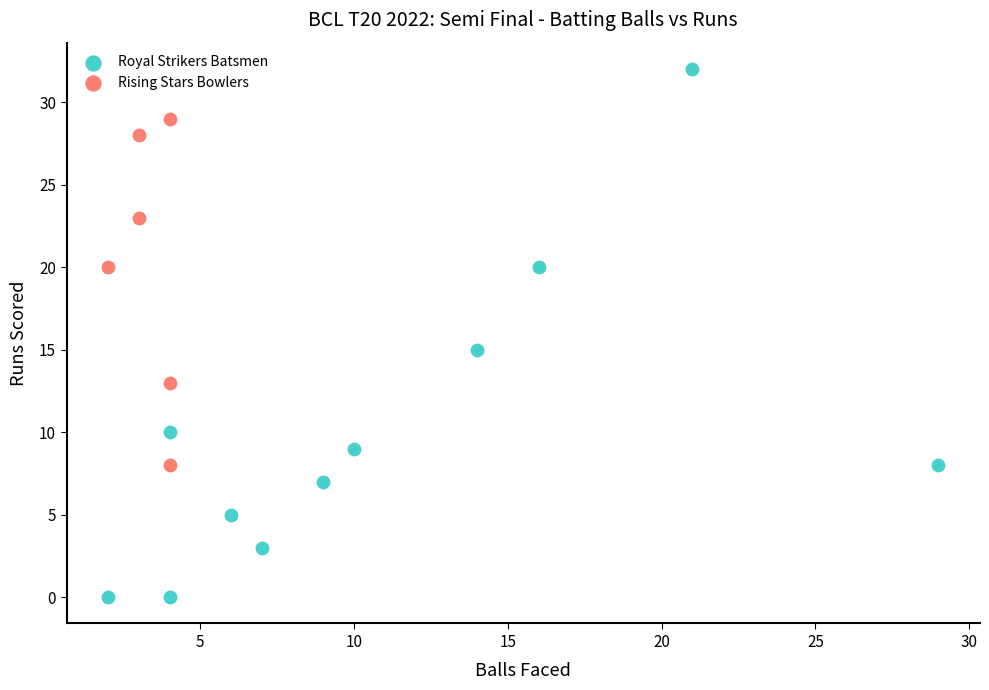

Which series has the widest spread of Y values?

Royal Strikers Batsmen